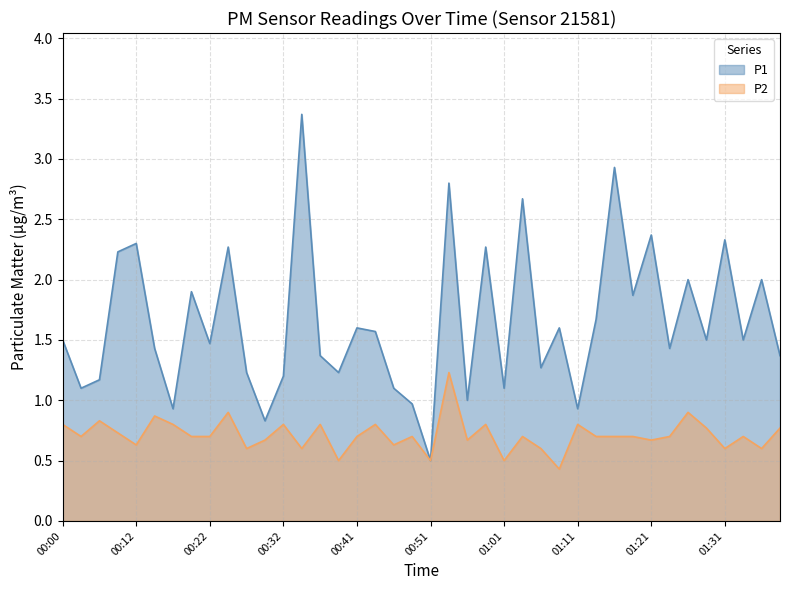

Rank the series at 00:49 from lowest to highest value.

P2, P1